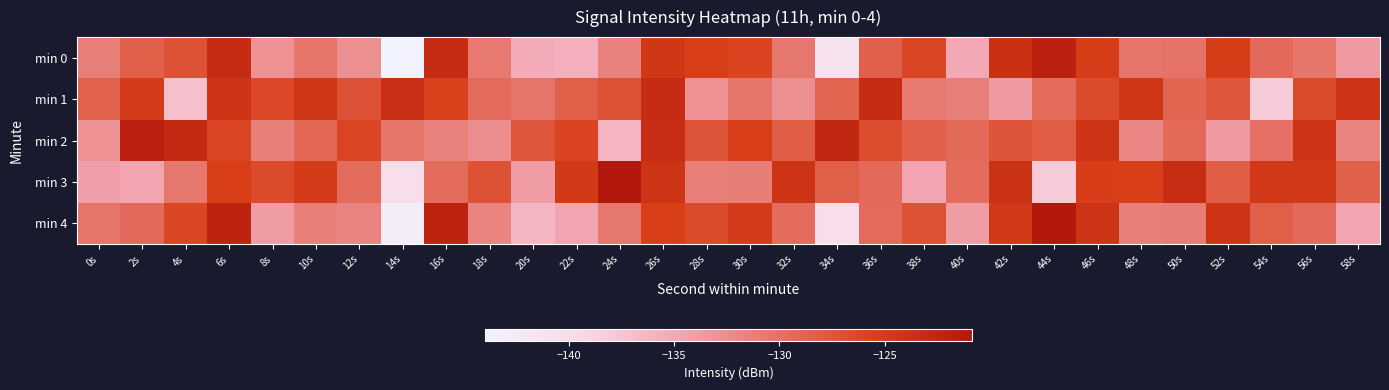

Rank the series by their maximum value, from highest to lowest.

min 3, min 4, min 2, min 0, min 1